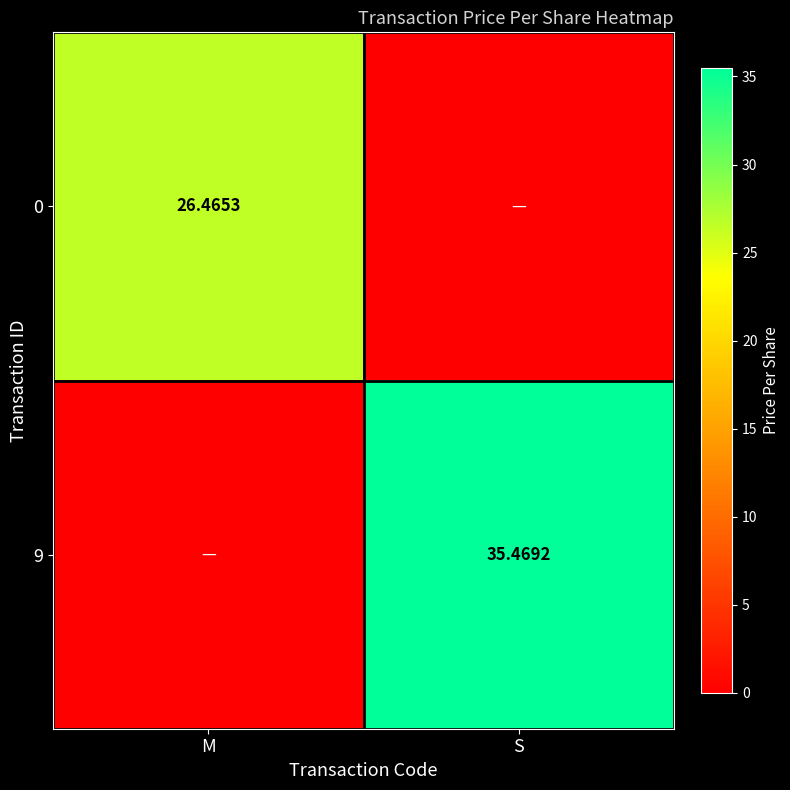

Is the value of 0 at M greater than the value of 9 at S?

No